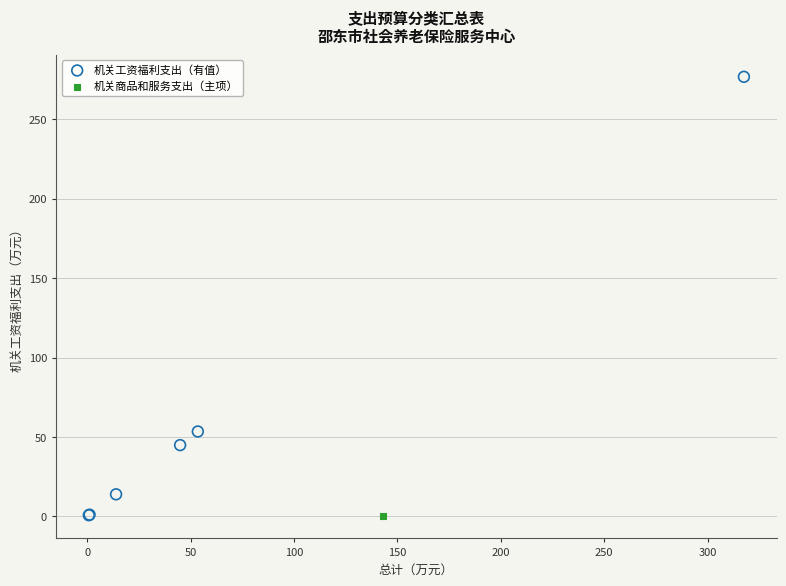

What are all the series names shown in the legend?

机关工资福利支出（有值）, 机关商品和服务支出（主项）